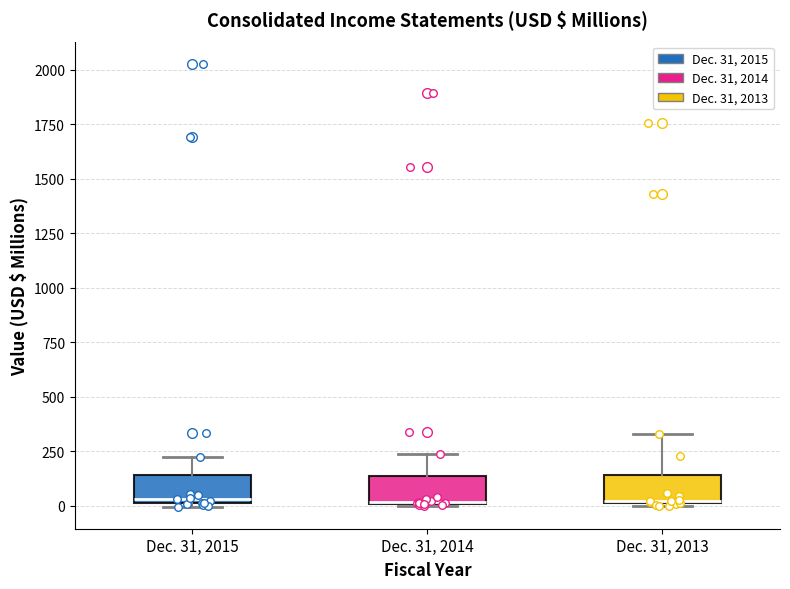

Where is the upper edge of the box for Dec. 31, 2014 on the y-axis? The values are not printed on the chart, so give them approximately, as read against the axis.

150